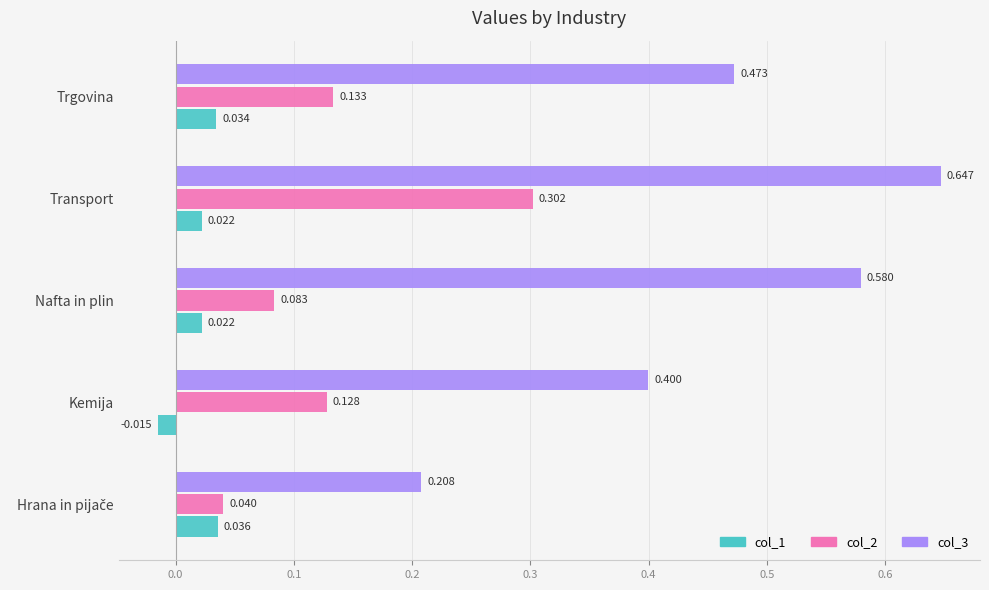

At which category does the chart reach its minimum across all series?

Kemija